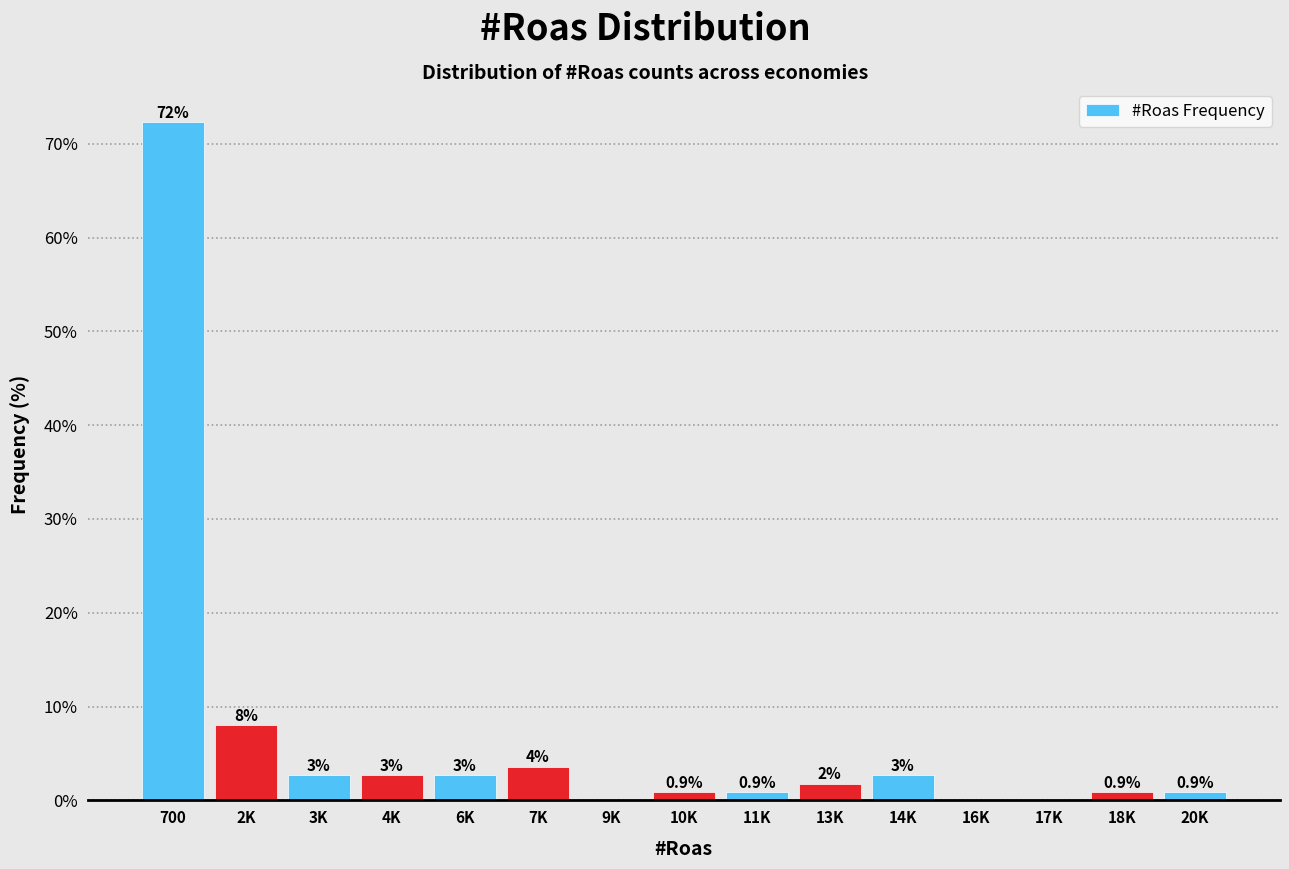

What is the ratio of the value at 10K to the value at 13K?

0.5